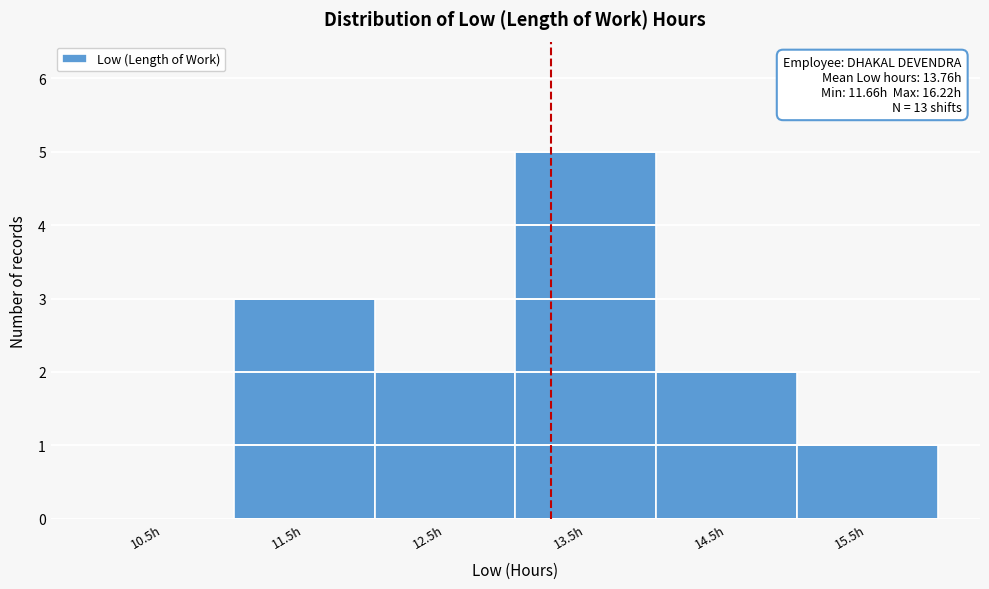

Reading right to left, extract all data points from this chart.

15.5h=1	14.5h=2	13.5h=5	12.5h=2	11.5h=3	10.5h=0